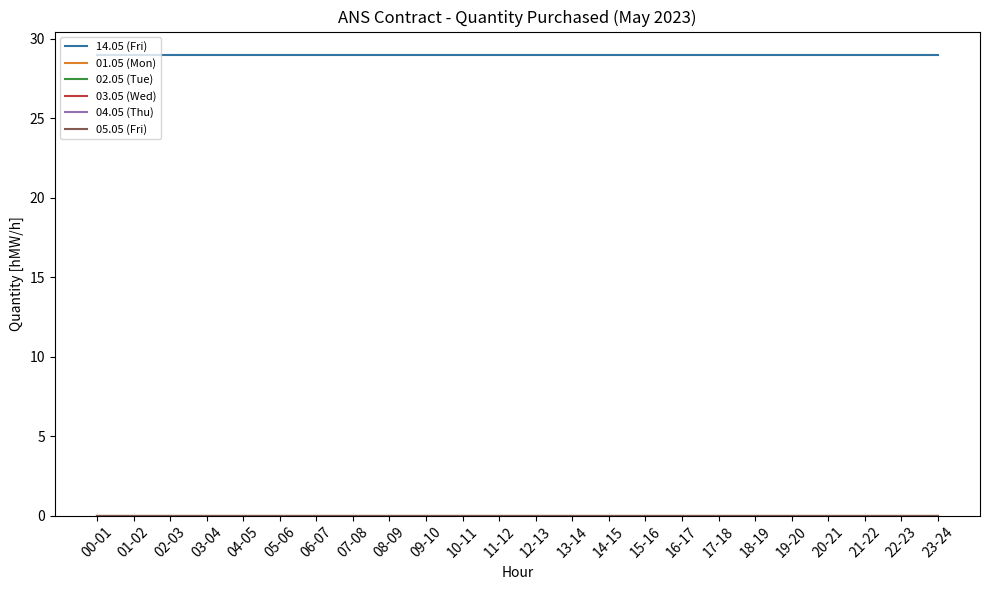

Does the chart have visible grid lines?

No